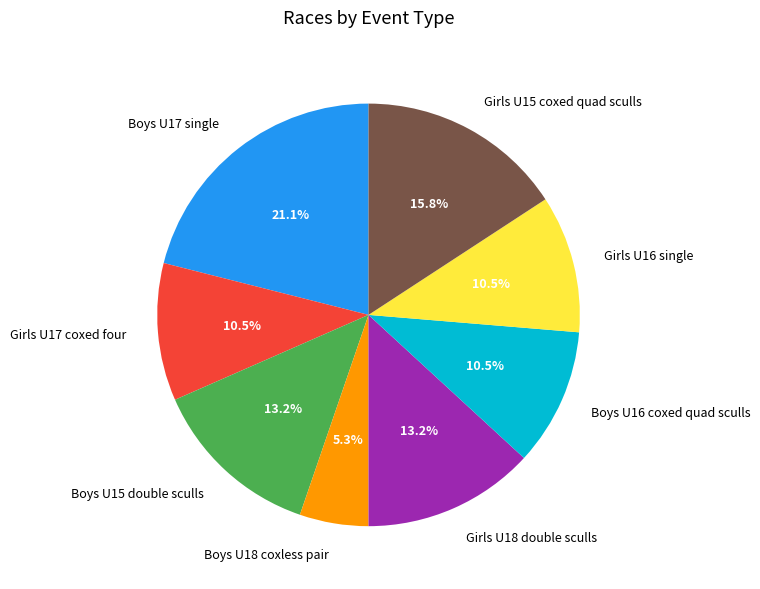

Which slice is the smallest?

Boys U18 coxless pair